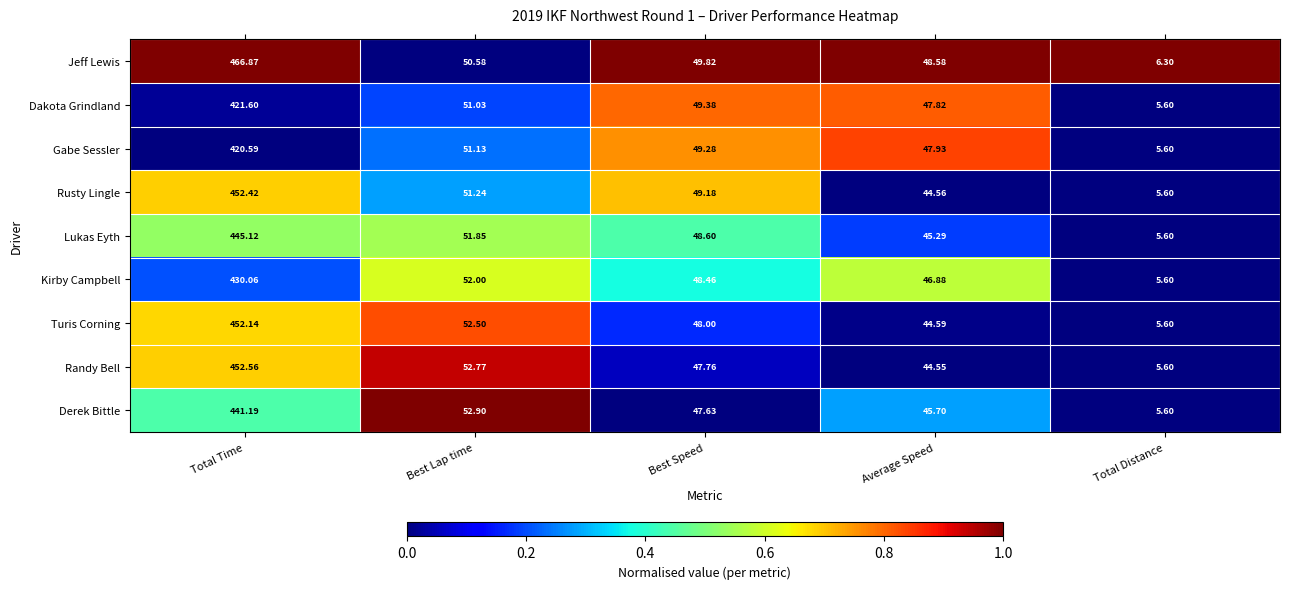

At Total Time, list the series in order from largest to smallest.

Jeff Lewis, Randy Bell, Rusty Lingle, Turis Corning, Lukas Eyth, Derek Bittle, Kirby Campbell, Dakota Grindland, Gabe Sessler